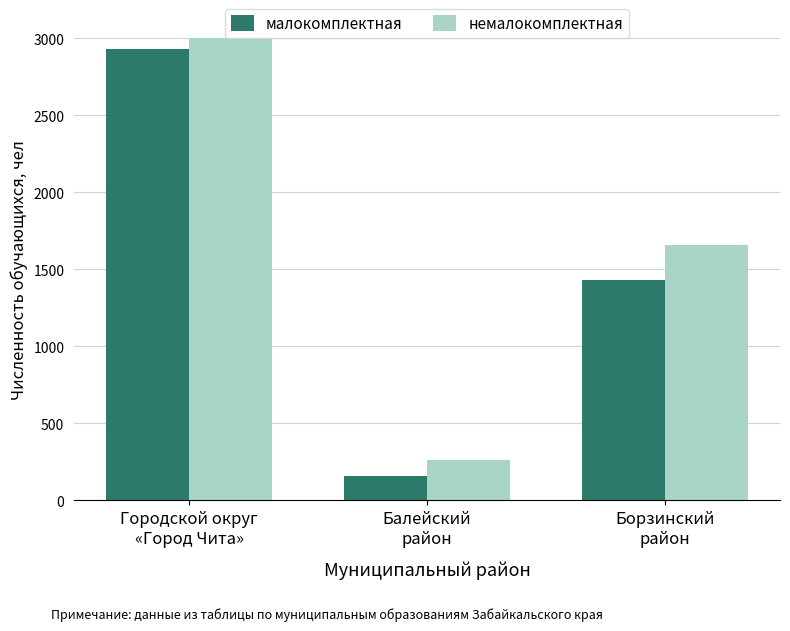

Which series has the largest range (max minus min)?

немалокомплектная